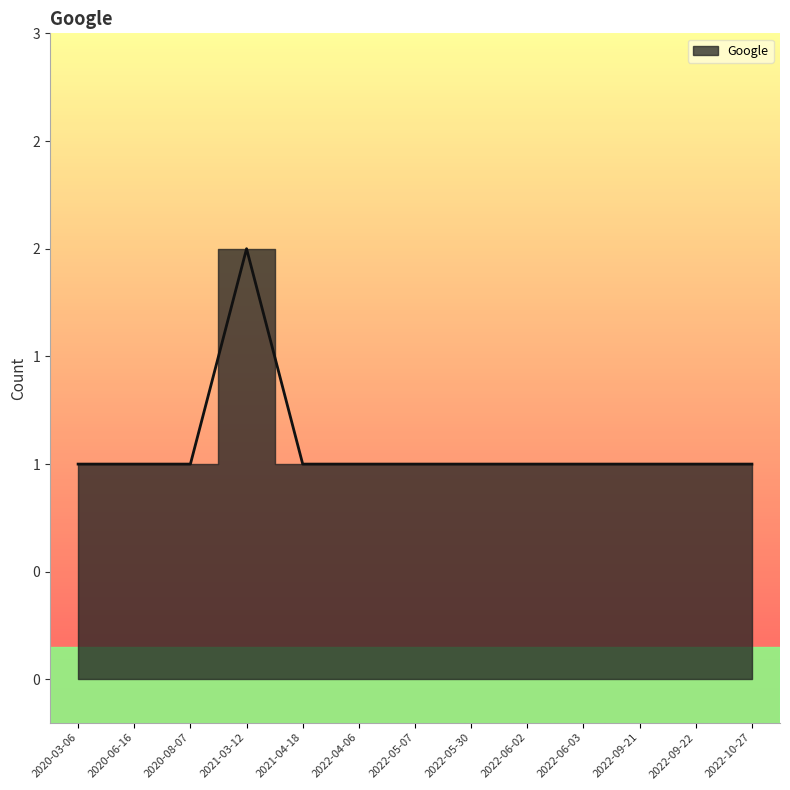

True or false: there are more than 1 points higher than both neighbors.

False